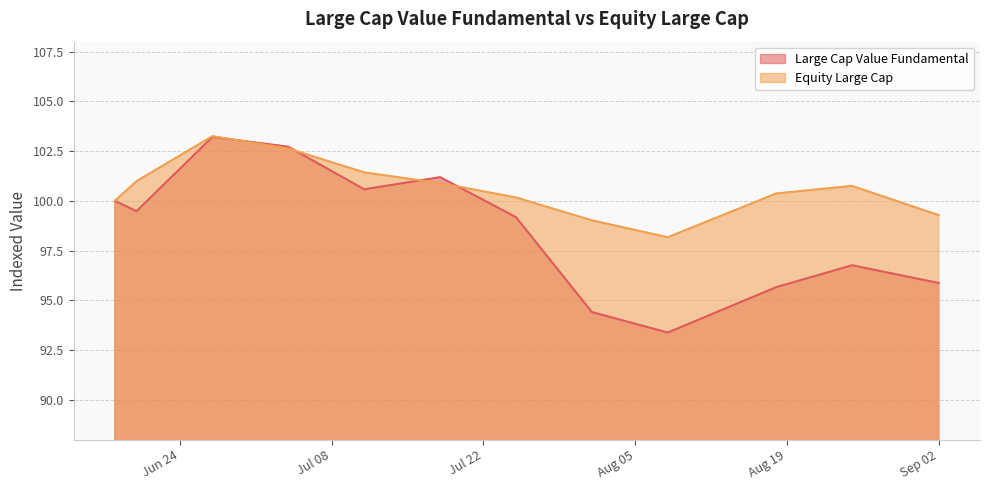

What are all the series names shown in the legend?

Large Cap Value Fundamental, Equity Large Cap